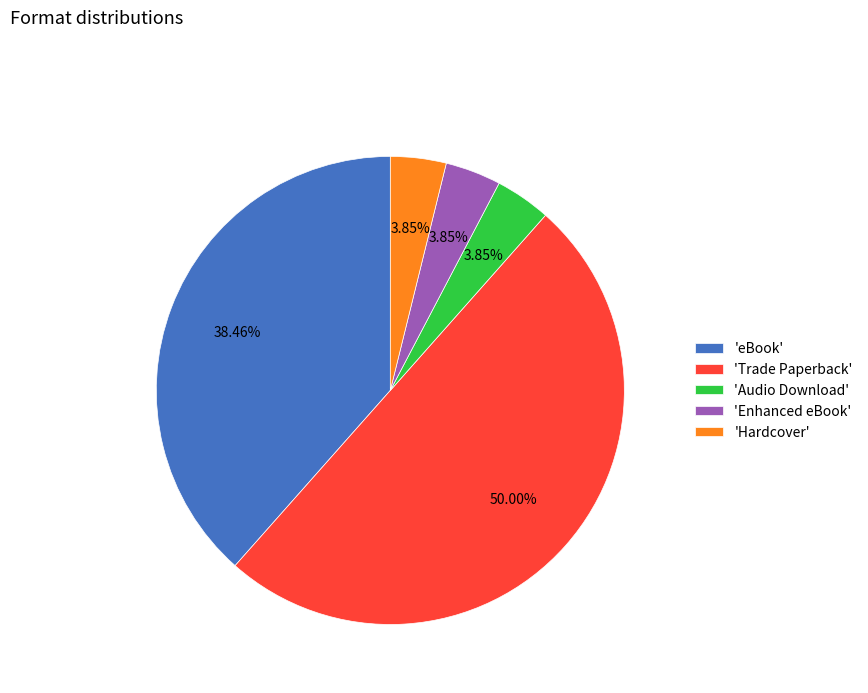

Does 'Audio Download' account for over 50% of the chart?

No